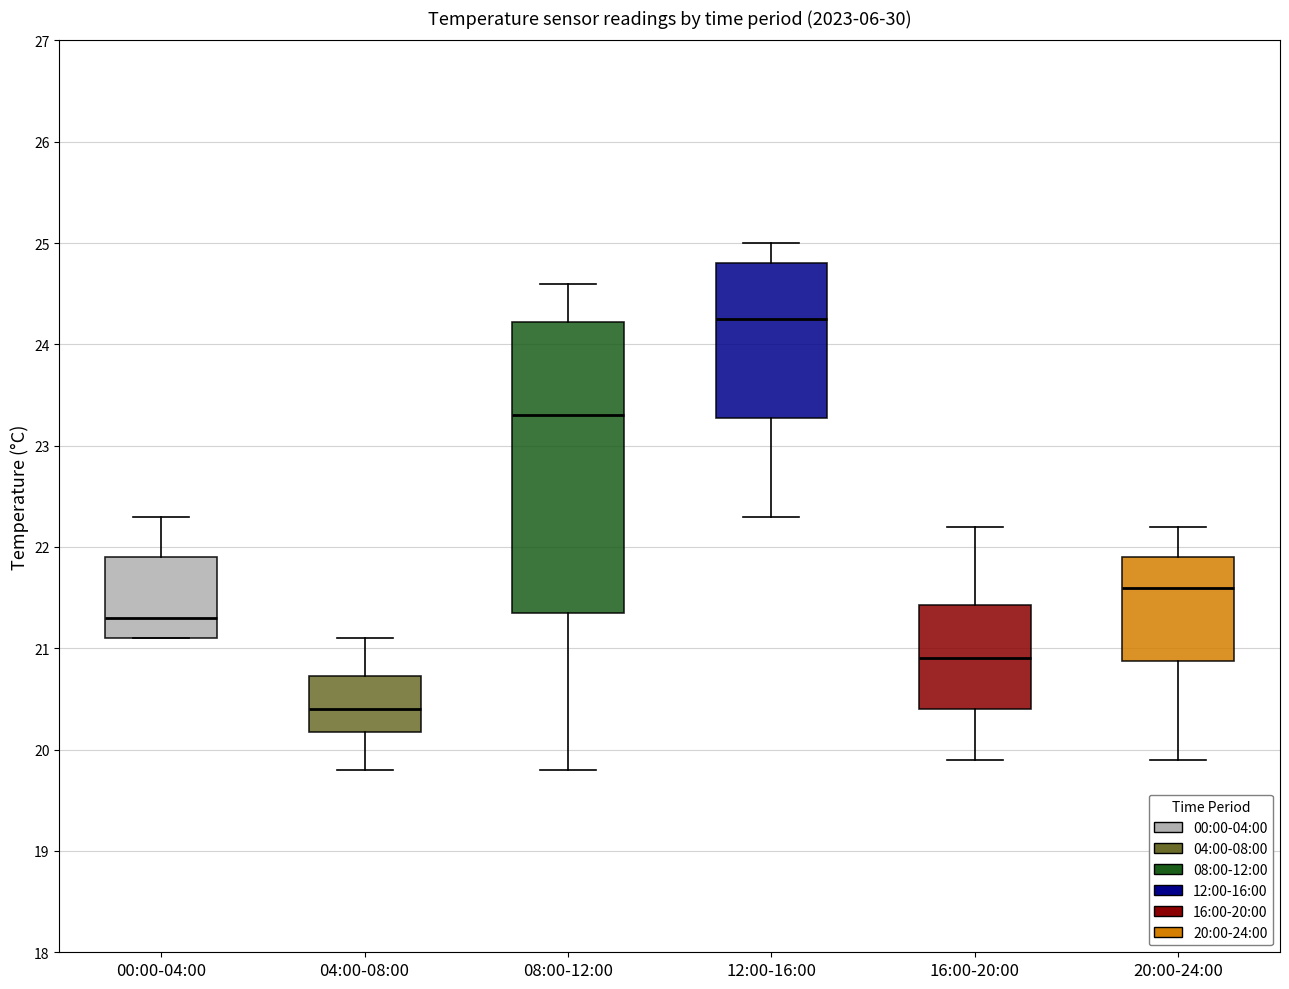

Where is the lower edge of the box for 00:00-04:00 on the y-axis? The values are not printed on the chart, so give them approximately, as read against the axis.

21.1